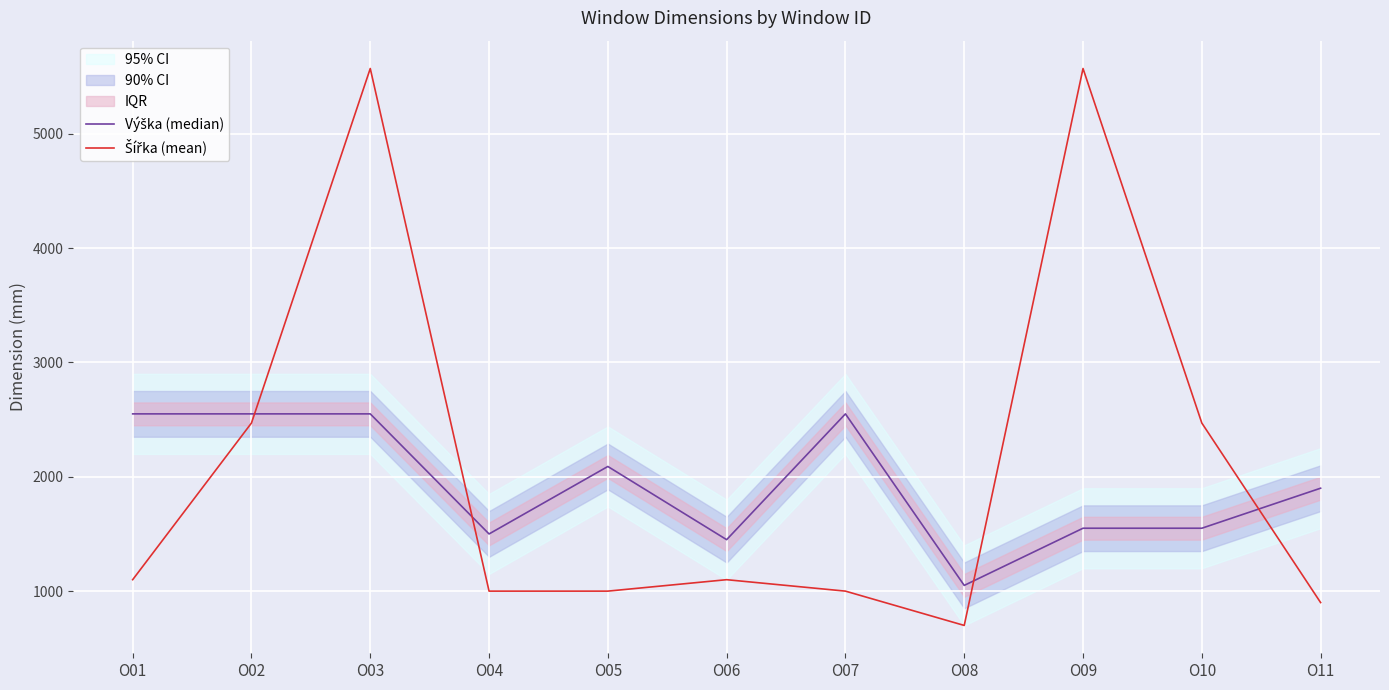

At which category is the sum across all series the highest?

O03